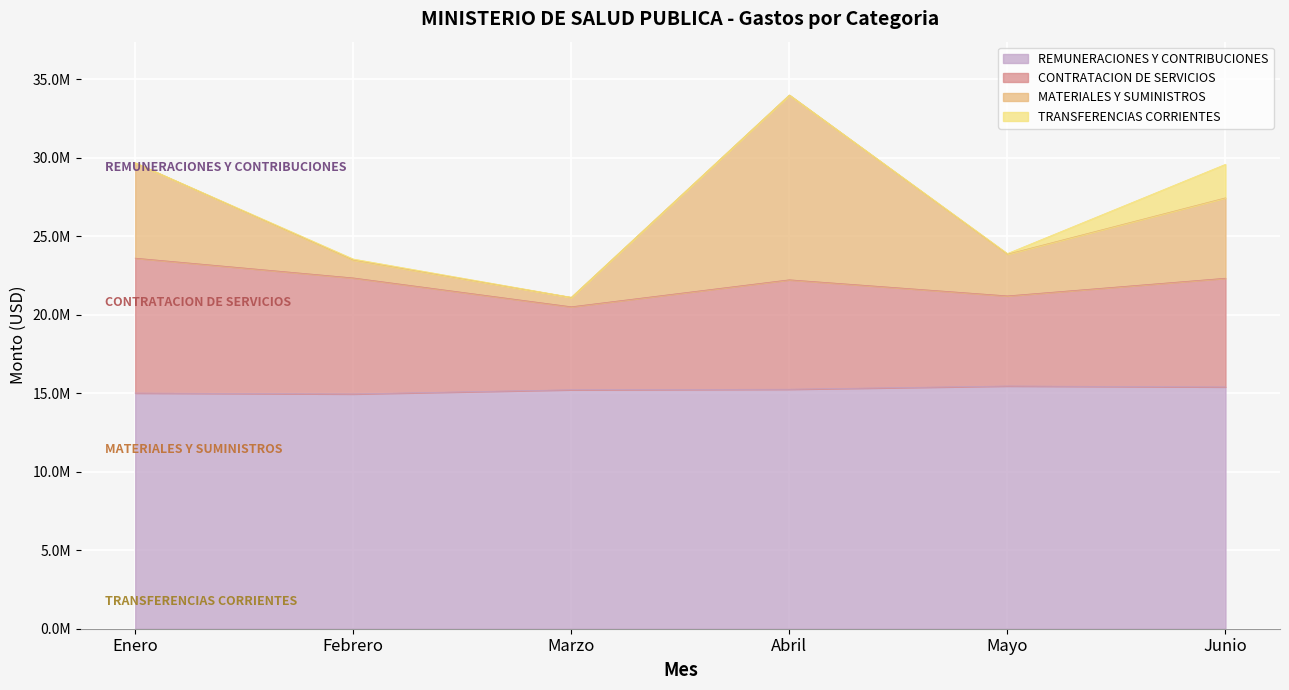

What is the label of the 1st point from the right?

Junio